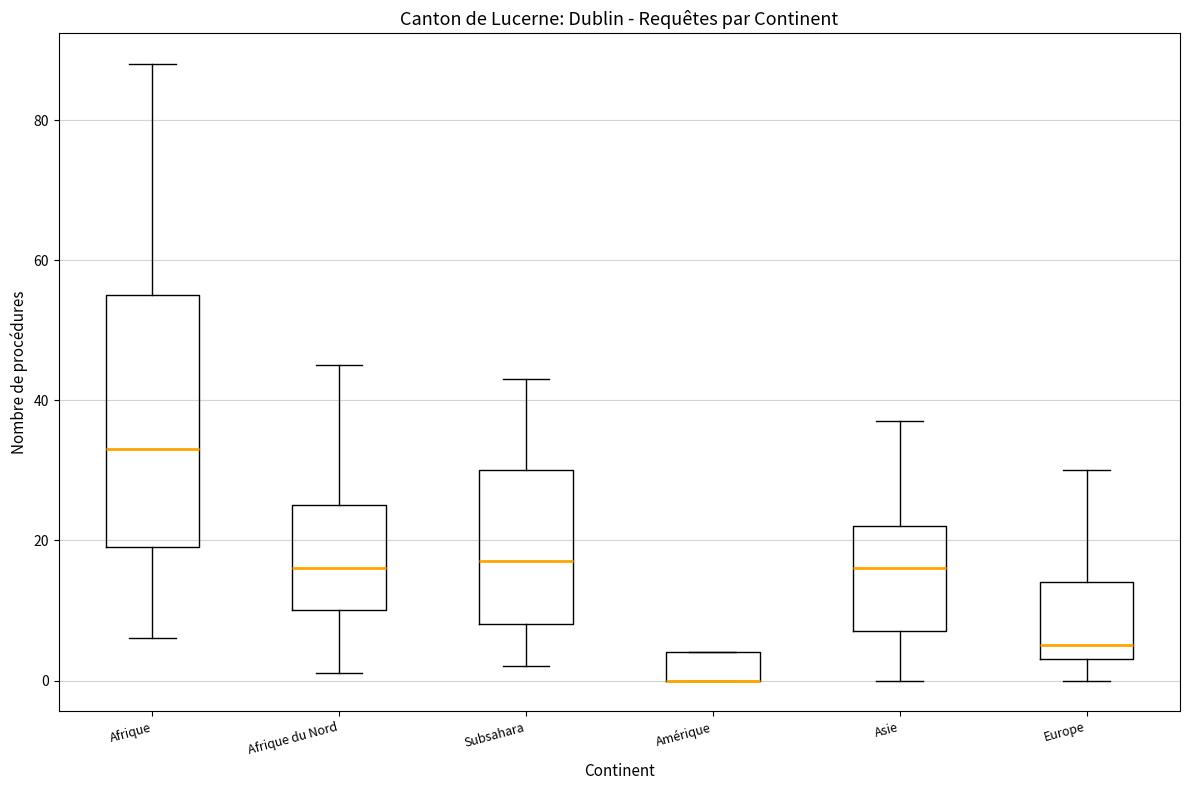

Reading left to right, transcribe this box plot: for each box, give where its median line is, the range the box spans, and where its two whiskers end, as read against the y-axis. The values are not printed on the chart, so give them approximately, as read against the axis.

Afrique: median 34, box 20 to 56, whiskers 6 to 88
Afrique du Nord: median 16, box 10 to 26, whiskers 2 to 46
Subsahara: median 18, box 8 to 30, whiskers 2 to 44
Amérique: median 0 (drawn on the box's lower edge), box 0 to 4, whiskers 0 to 4
Asie: median 16, box 8 to 22, whiskers 0 to 38
Europe: median 6, box 4 to 14, whiskers 0 to 30